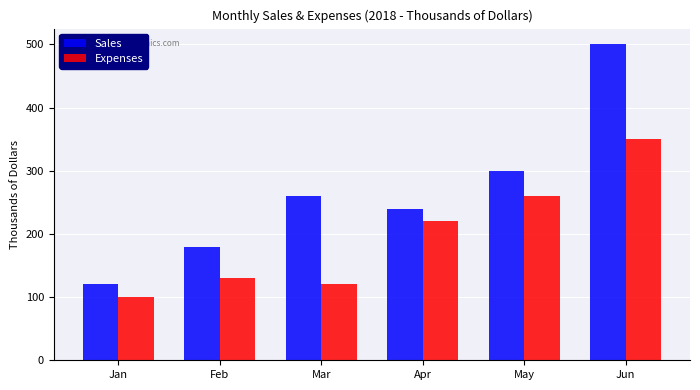

What is the minimum value for Sales?

120